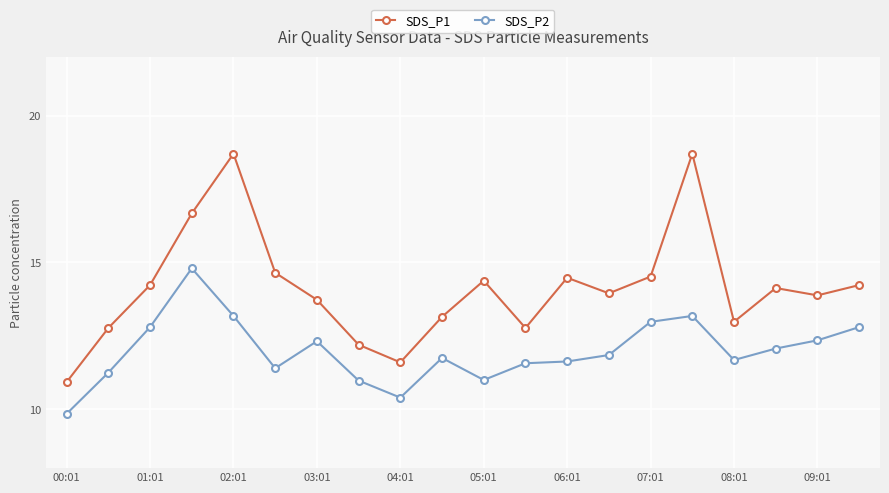

True or false: SDS_P1 and SDS_P2 intersect in this chart.

False